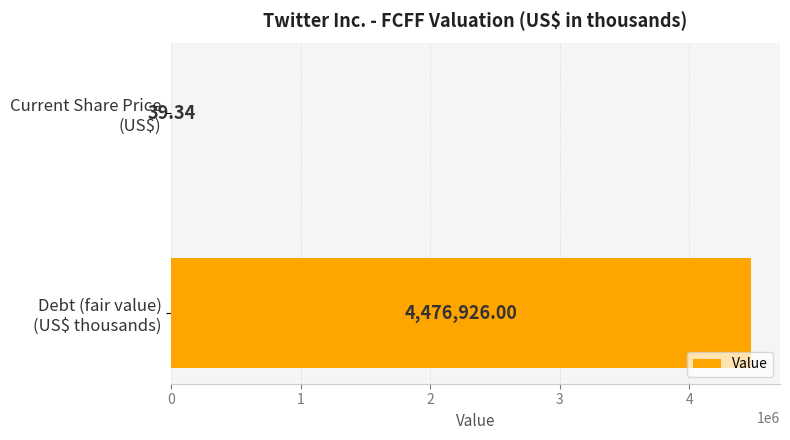

What is the sum of all values?

4476965.3